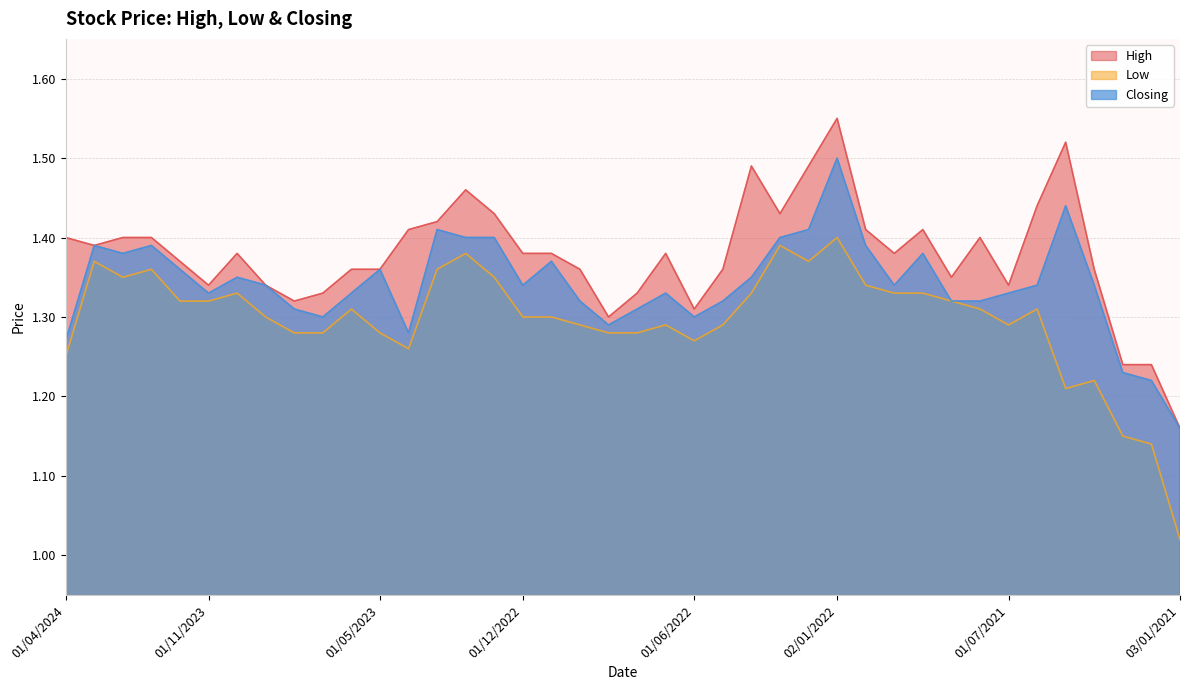

What is the minimum value for Low?

1.0